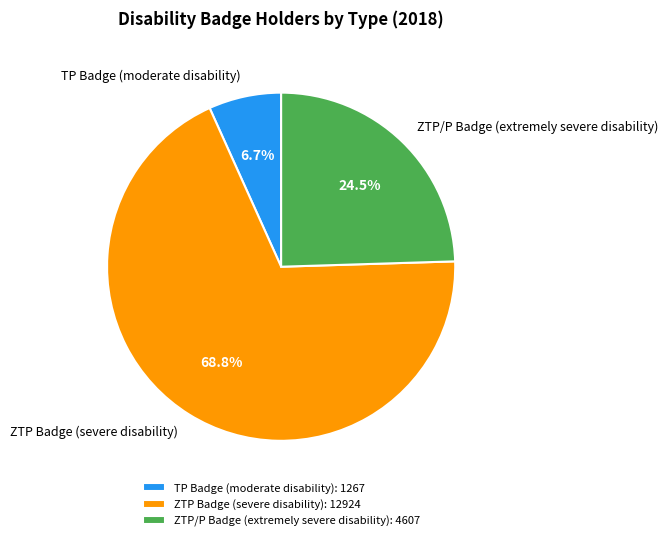

To the nearest percent, what portion does ZTP Badge (severe disability) represent?

69%